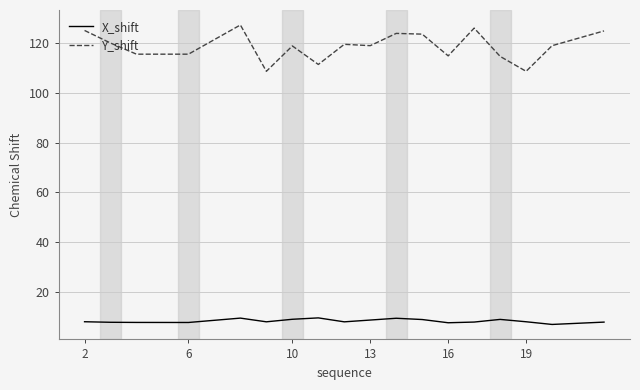

At how many categories does at least one series exceed 28?

18